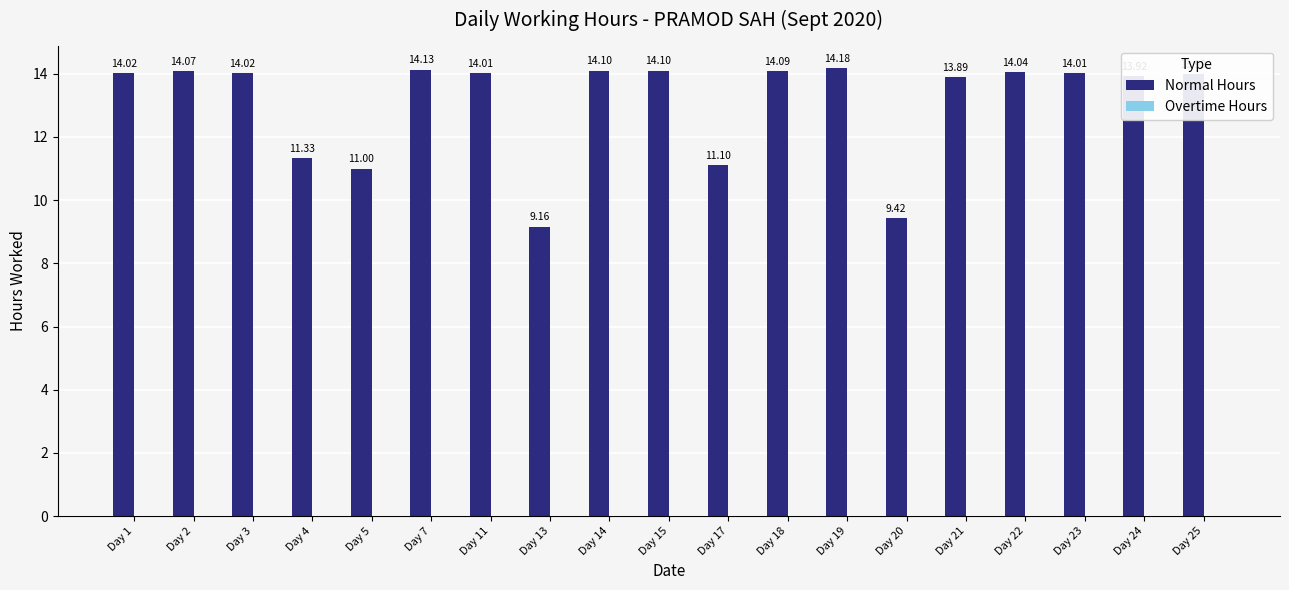

Are the bars grouped side by side (vs. stacked)?

No